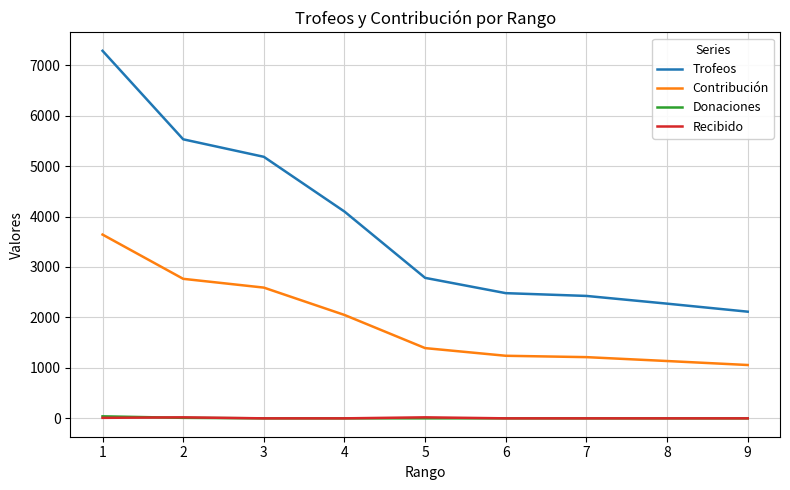

Which category has the highest value across all series?

1